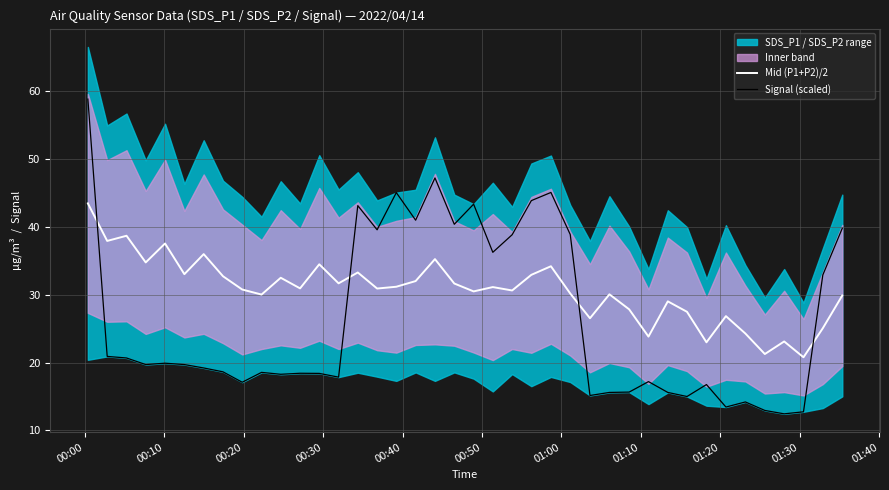

What is the maximum value for Mid (P1+P2)/2?

43.4